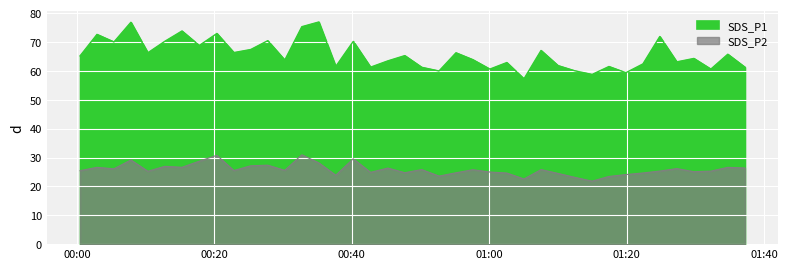

The SDS_P1 series shows 63.1 at 2020/12/17 01:27:18. True or false?

True